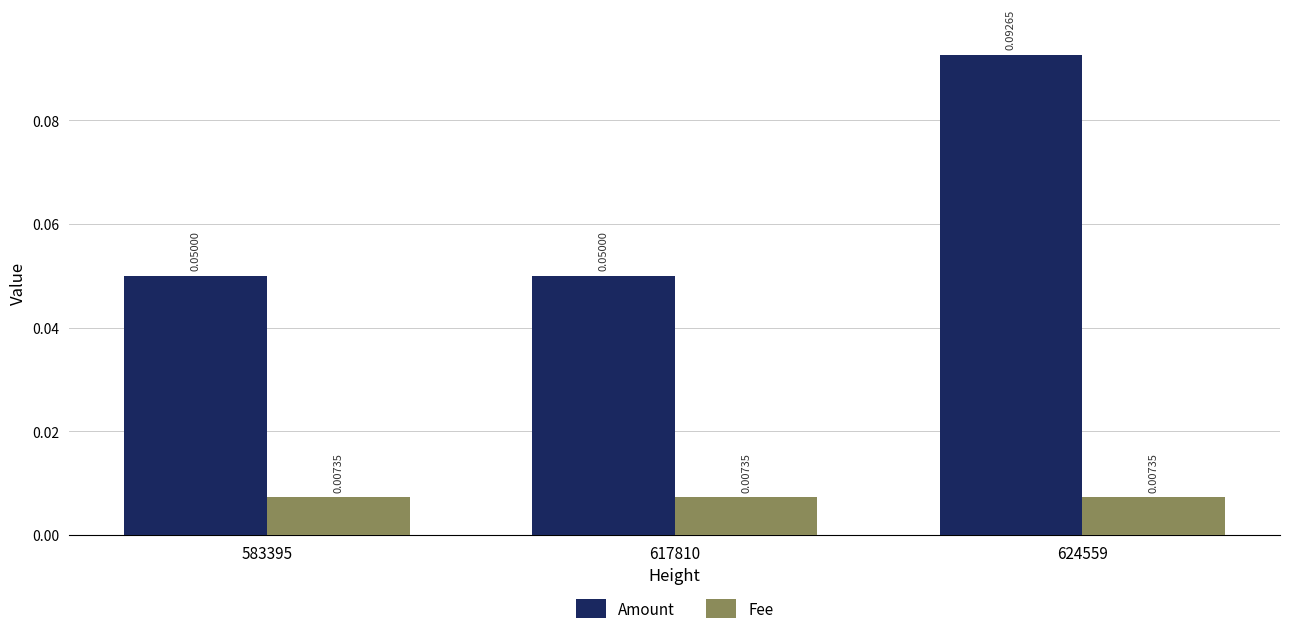

Which series changed the most between 617810 and 624559?

Amount